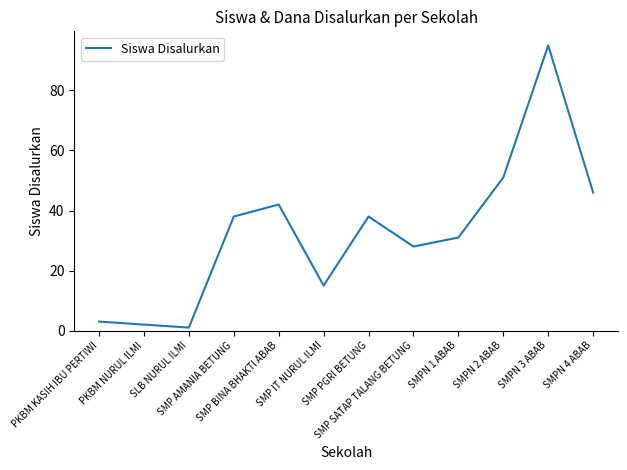

Reading right to left, extract all data points from this chart.

SMPN 4 ABAB=46	SMPN 3 ABAB=95	SMPN 2 ABAB=51	SMPN 1 ABAB=31	SMP SATAP TALANG BETUNG=28	SMP PGRI BETUNG=38	SMP IT NURUL ILMI=15	SMP BINA BHAKTI ABAB=42	SMP AMANIA BETUNG=38	SLB NURUL ILMI=1	PKBM NURUL ILMI=2	PKBM KASIH IBU PERTIWI=3